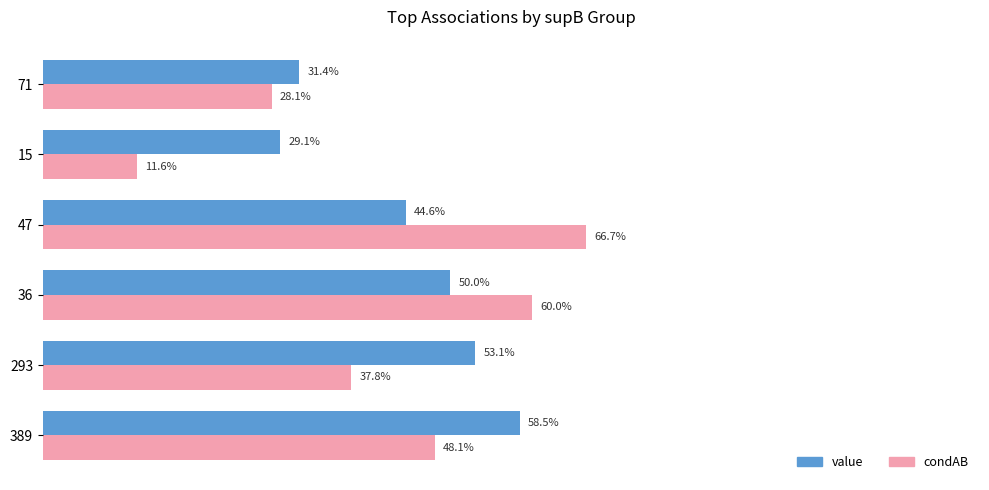

Which series has the largest total across all categories?

value